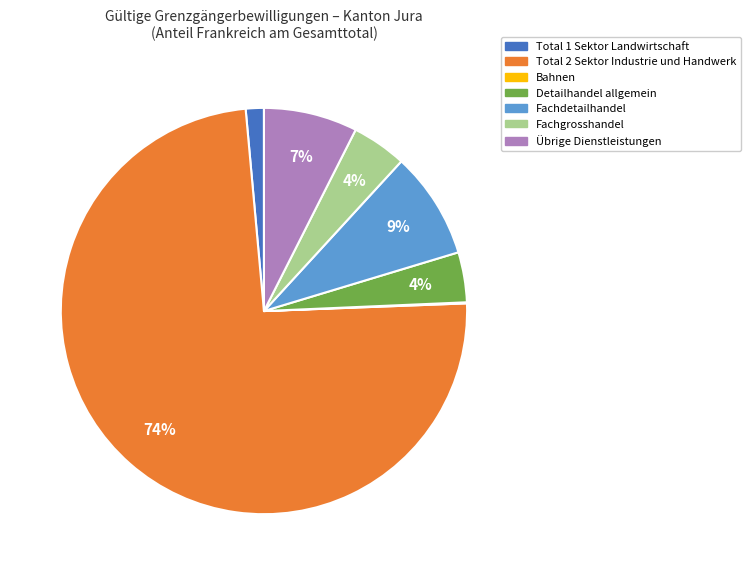

To the nearest percent, what is the average slice percentage?

14%